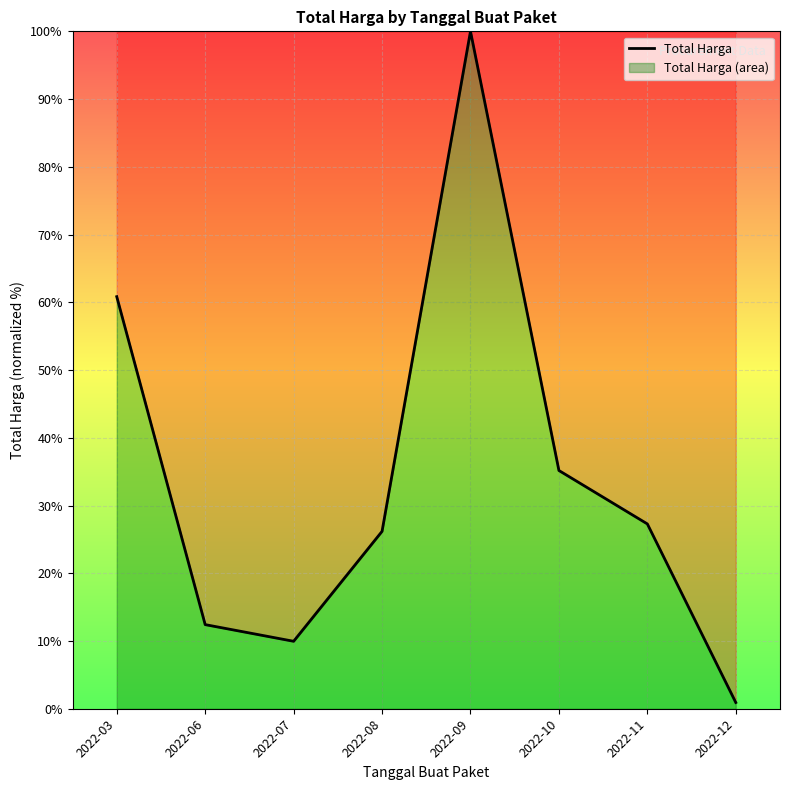

Between 2022-09 and 2022-06, which is larger?

2022-09